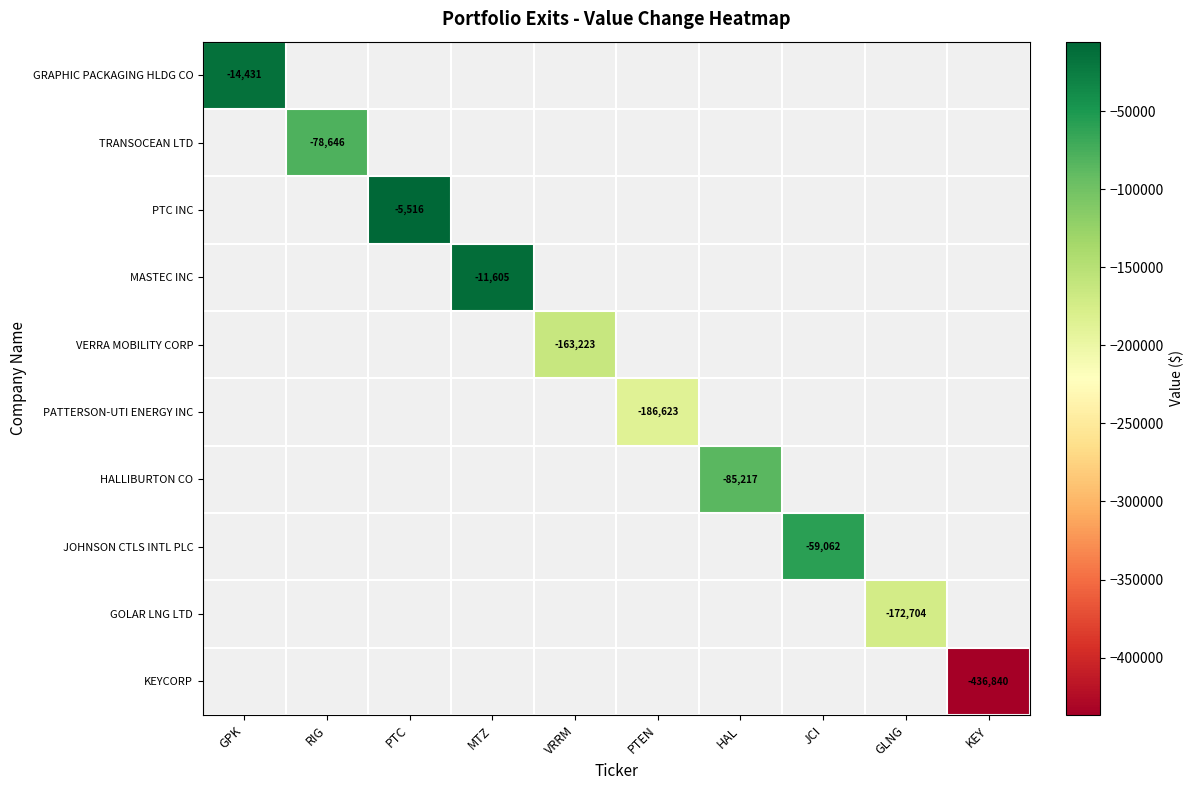

Rank the series by their maximum value, from lowest to highest.

GRAPHIC PACKAGING HLDG CO, TRANSOCEAN LTD, PTC INC, MASTEC INC, VERRA MOBILITY CORP, PATTERSON-UTI ENERGY INC, HALLIBURTON CO, JOHNSON CTLS INTL PLC, GOLAR LNG LTD, KEYCORP